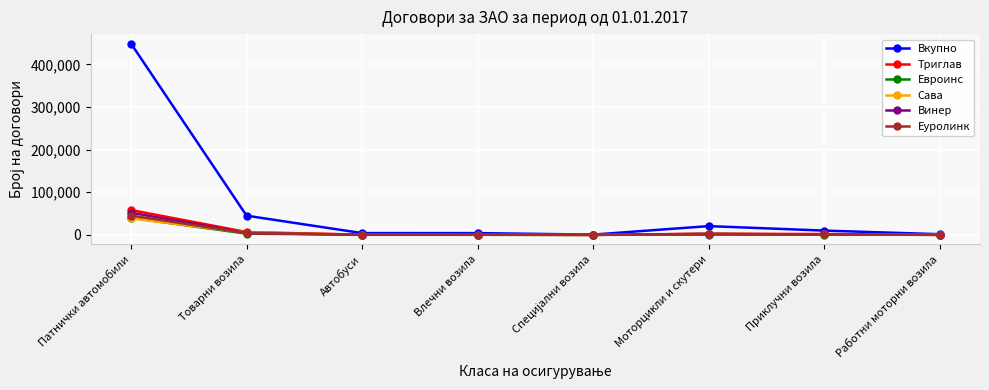

True or false: Еуролинк has more than 0 interior local peaks.

True